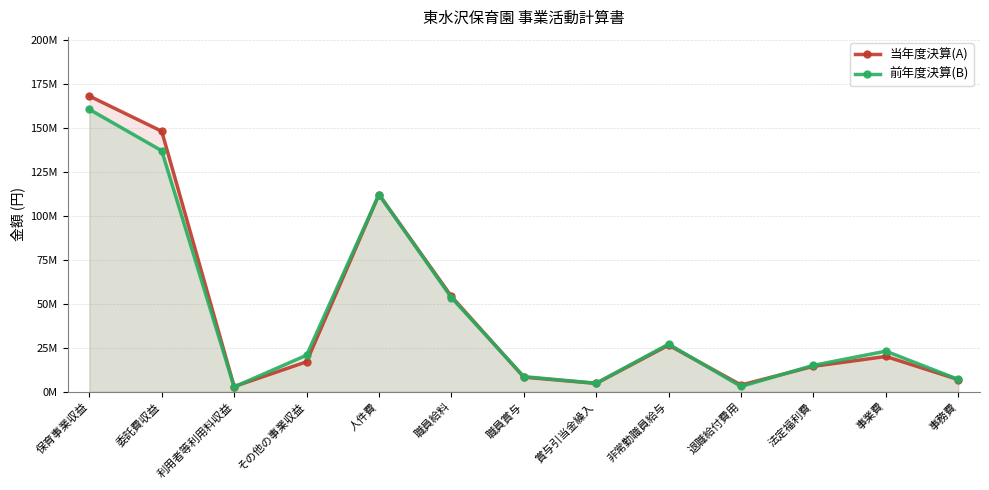

True or false: 当年度決算(A) has a value of 8358080 at その他の事業収益.

False